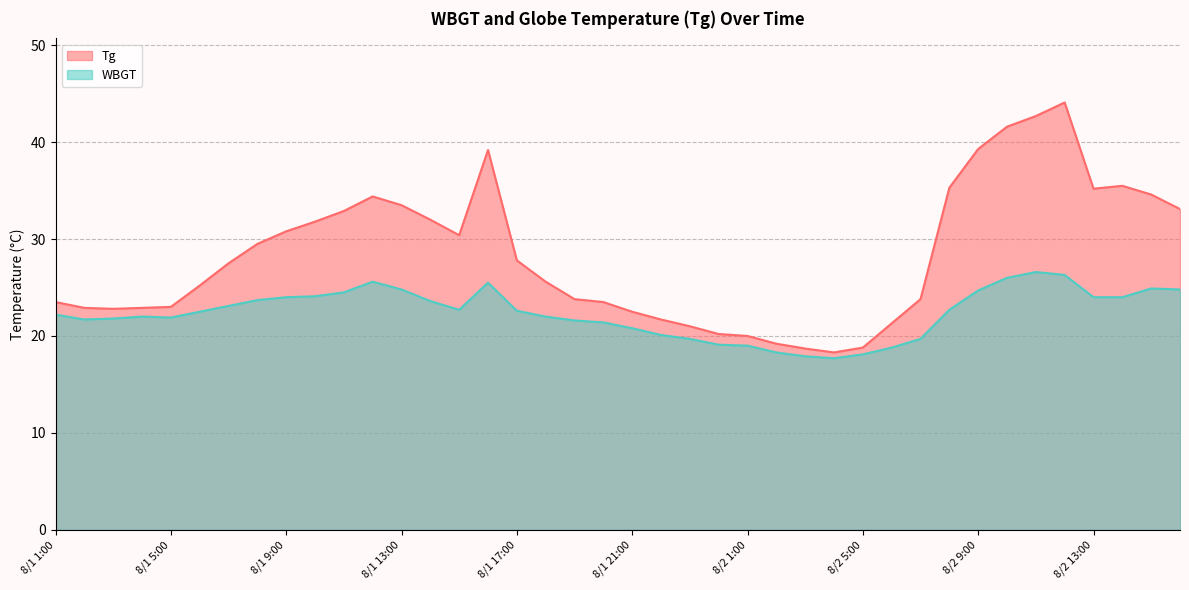

What is the difference between the highest and lowest values at 8/2 16:00?

8.3